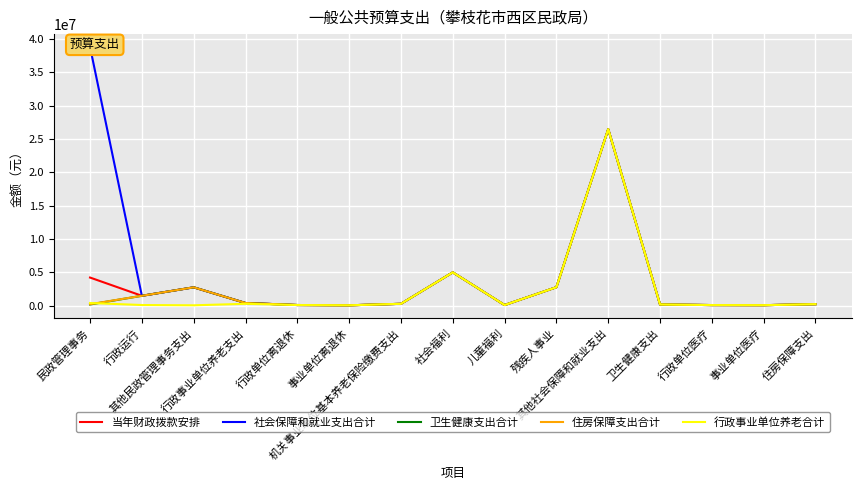

In 行政事业单位养老合计, how many points are lower than both neighbors (excluding endpoints)?

4